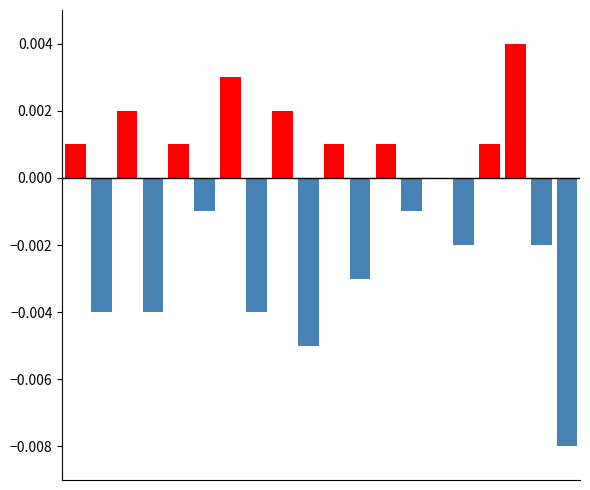

At which label is the value closest to 0?

14